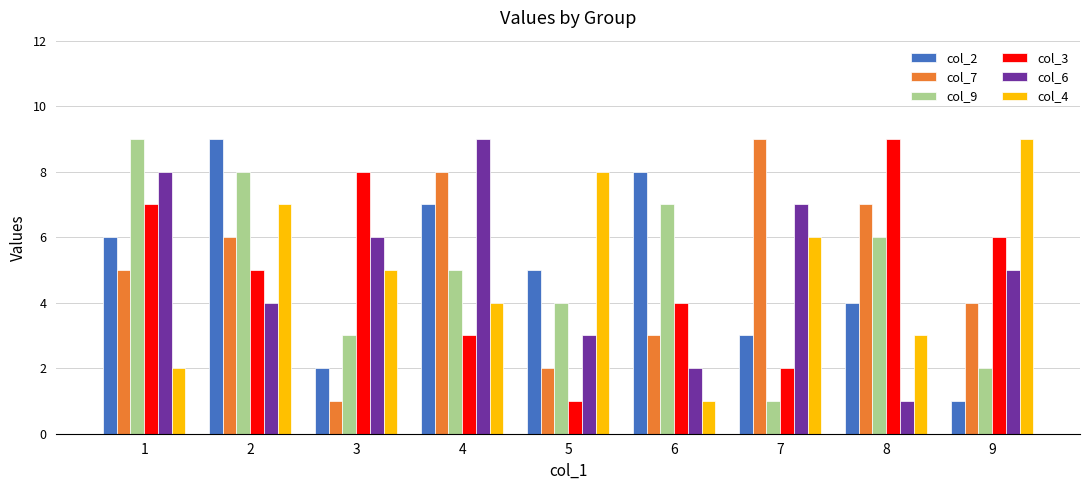

Rank the series at 3 from lowest to highest value.

col_7, col_2, col_9, col_4, col_6, col_3